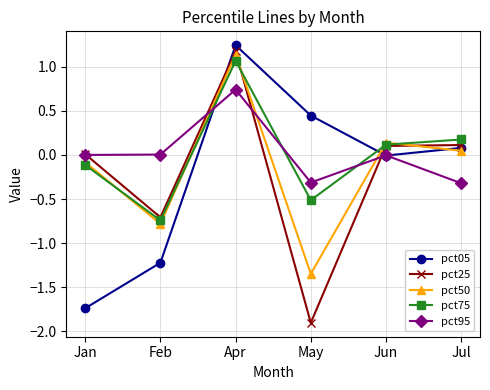

What is the difference between the highest and lowest values at Apr?

0.5